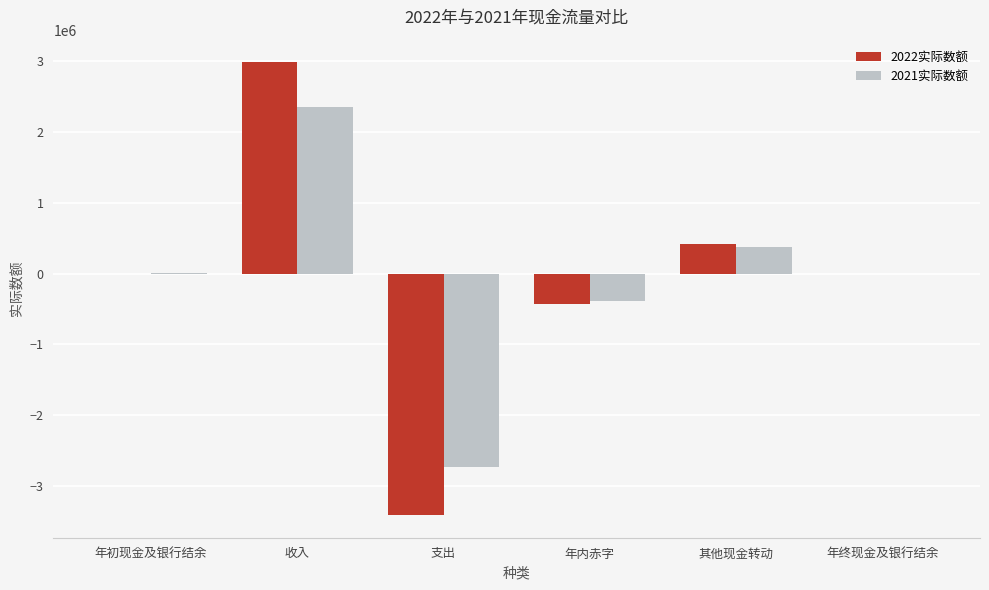

The value of 2021实际数额 at 年初现金及银行结余 is 12300. True or false?

True